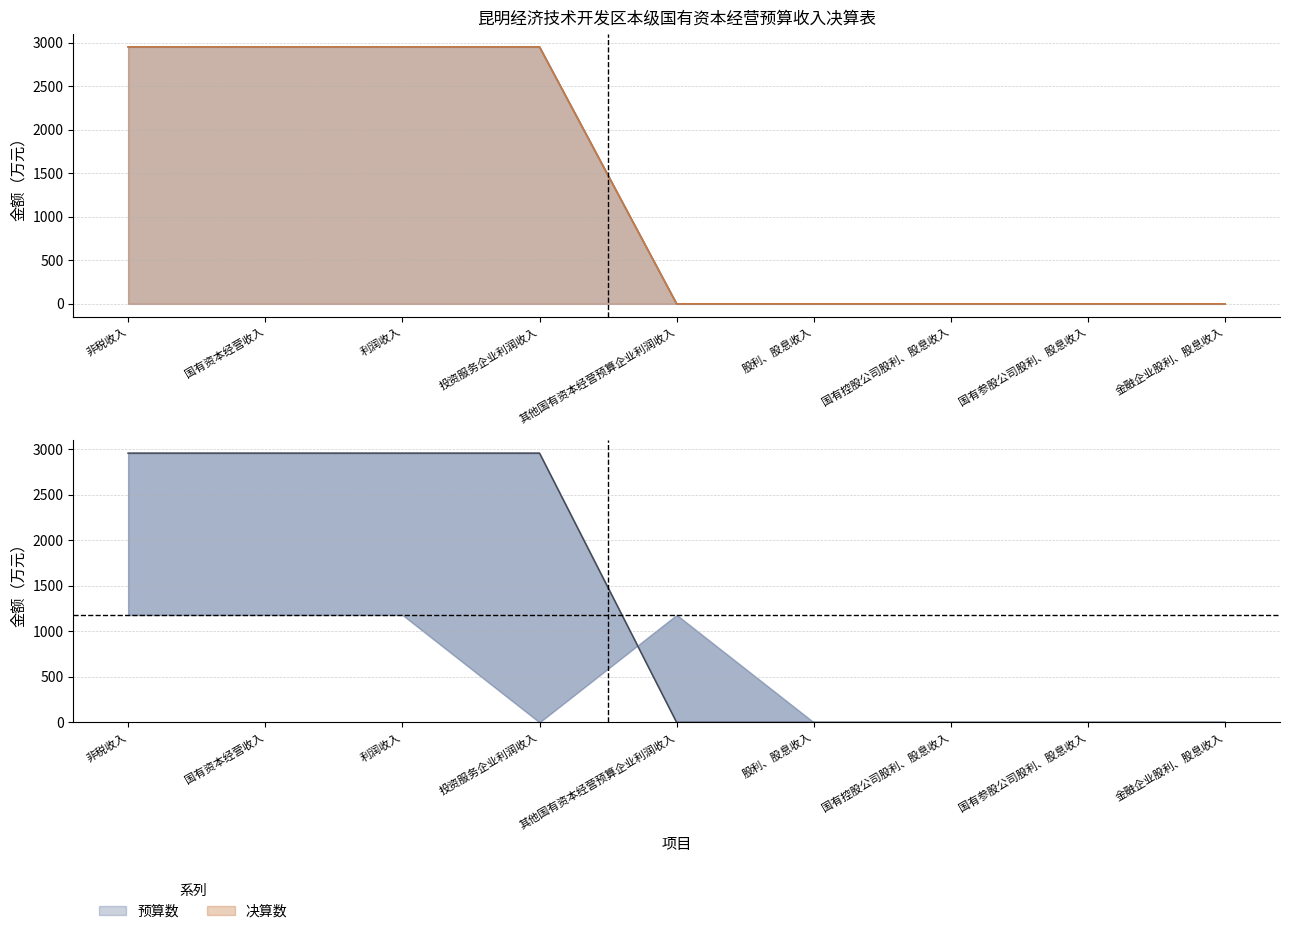

What position from the left is 股利、股息收入?

6